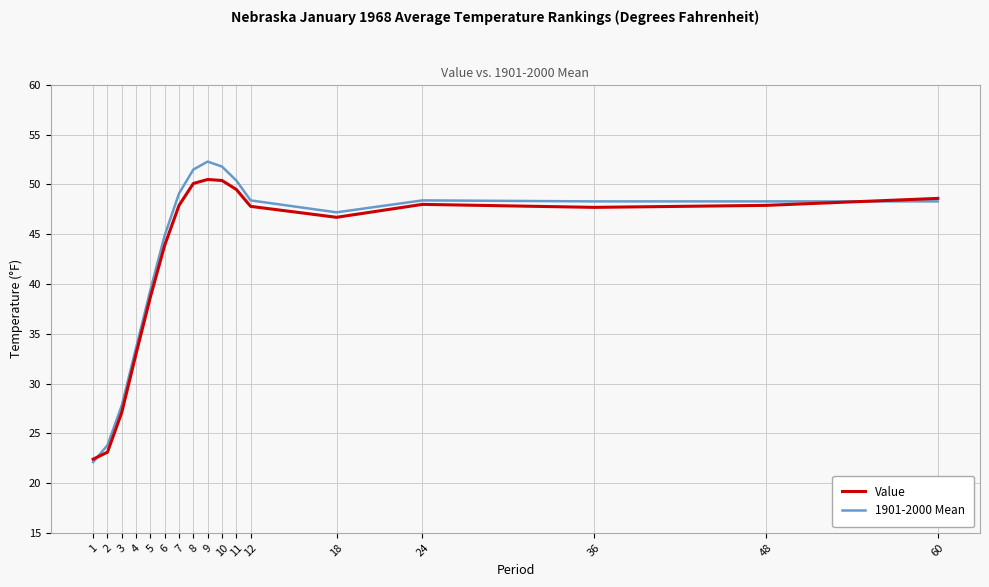

How many values in the Value series are below 47?

7